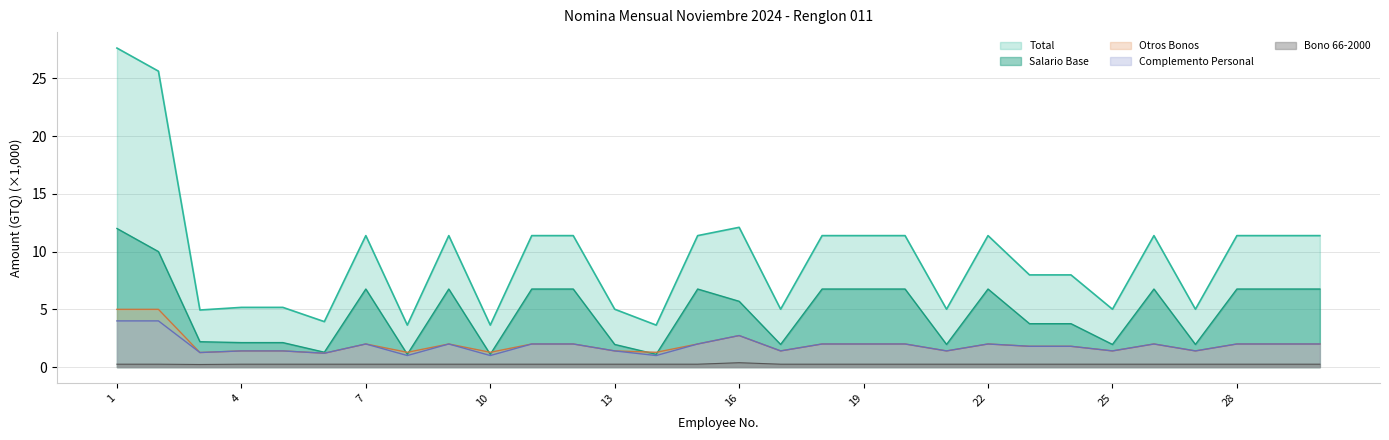

In Bono 66-2000, how many points are higher than both neighbors (excluding endpoints)?

1